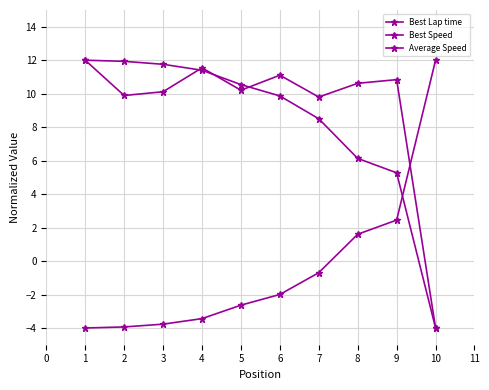

How many values in Best Speed are below zero?

1